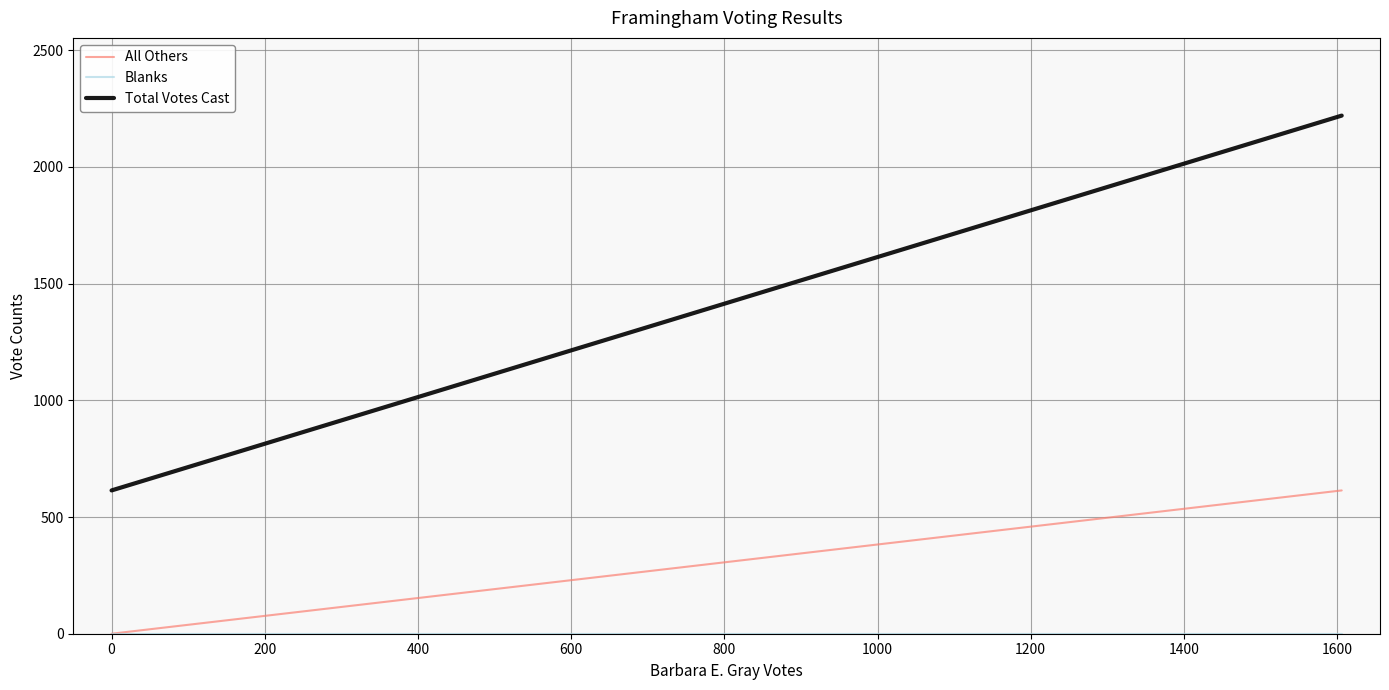

Which series changed the most between −200 and 0?

Total Votes Cast